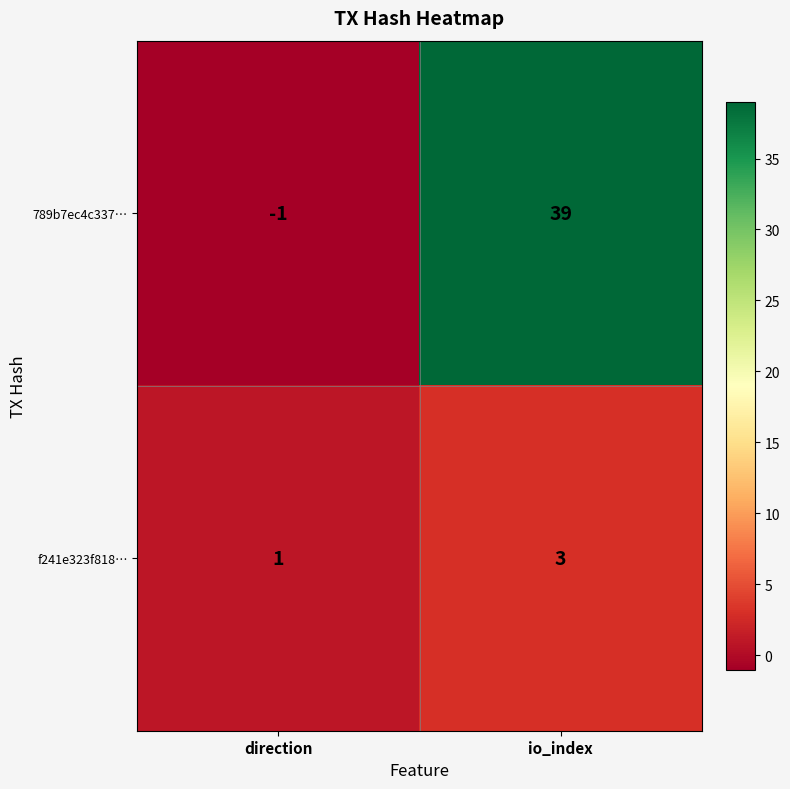

What value does the f241e323f818… series have at io_index?

3